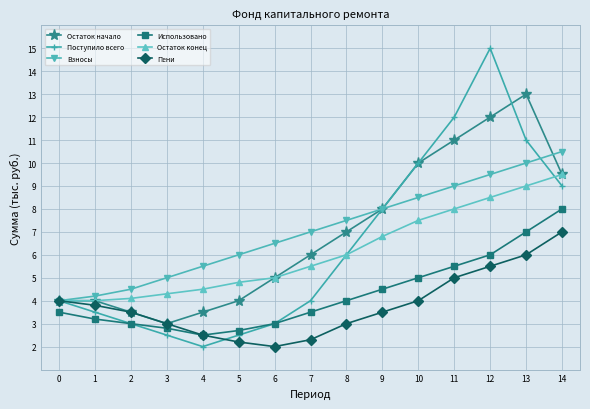

Reading right to left, what are all the values shown in this chart?

Остаток начало: 14=9.5	13=13.0	12=12.0	11=11.0	10=10.0	9=8.0	8=7.0	7=6.0	6=5.0	5=4.0	4=3.5	3=3.0	2=3.5	1=4.0	0=4.0
Поступило всего: 14=9.0	13=11.0	12=15.0	11=12.0	10=10.0	9=8.0	8=6.0	7=4.0	6=3.0	5=2.5	4=2.0	3=2.5	2=3.0	1=3.5	0=4.0
Взносы: 14=10.5	13=10.0	12=9.5	11=9.0	10=8.5	9=8.0	8=7.5	7=7.0	6=6.5	5=6.0	4=5.5	3=5.0	2=4.5	1=4.2	0=4.0
Использовано: 14=8.0	13=7.0	12=6.0	11=5.5	10=5.0	9=4.5	8=4.0	7=3.5	6=3.0	5=2.7	4=2.5	3=2.8	2=3.0	1=3.2	0=3.5
Остаток конец: 14=9.5	13=9.0	12=8.5	11=8.0	10=7.5	9=6.8	8=6.0	7=5.5	6=5.0	5=4.8	4=4.5	3=4.3	2=4.1	1=4.0	0=4.0
Пени: 14=7.0	13=6.0	12=5.5	11=5.0	10=4.0	9=3.5	8=3.0	7=2.3	6=2.0	5=2.2	4=2.5	3=3.0	2=3.5	1=3.8	0=4.0